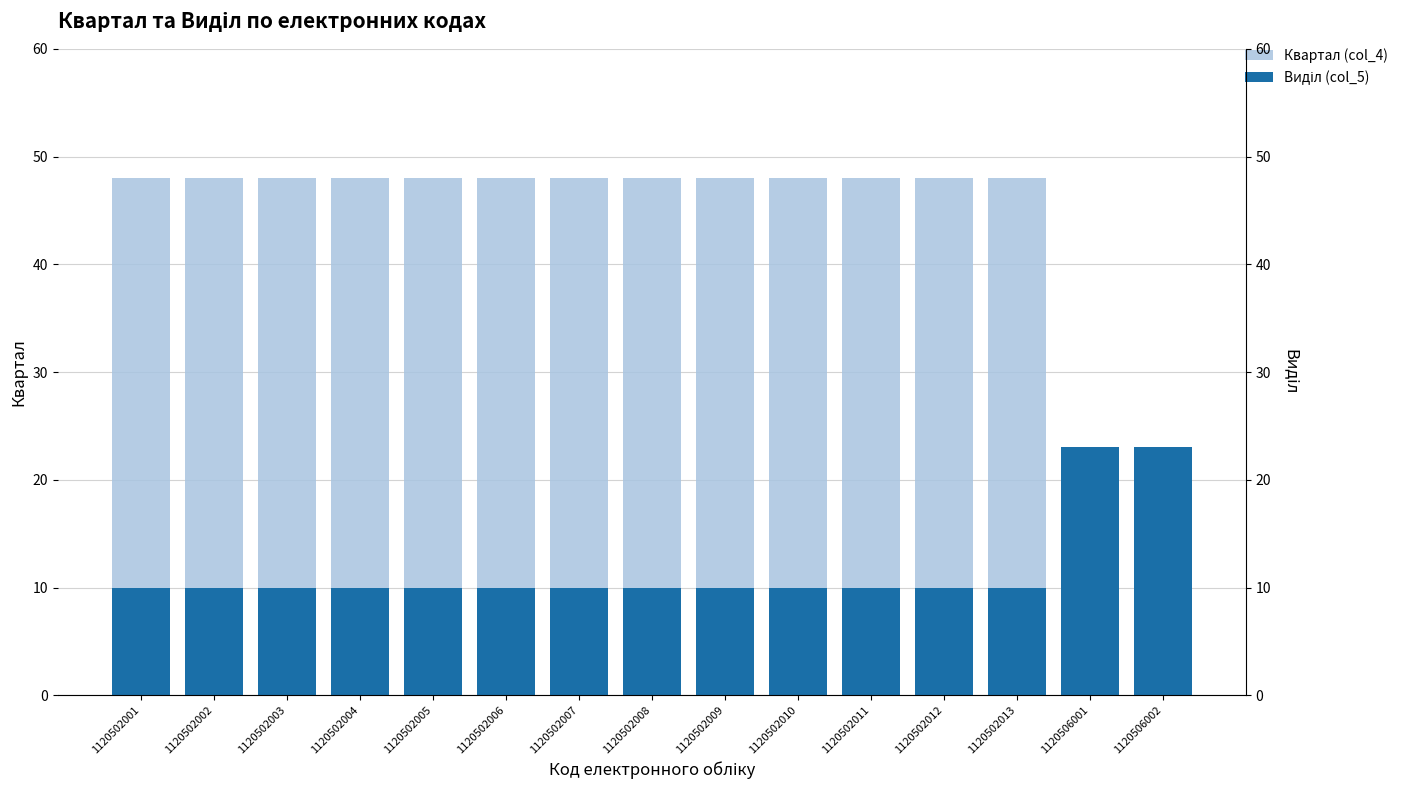

Reading left to right, what are all the values shown in this chart?

Квартал (col_4): 1120502001=48	1120502002=48	1120502003=48	1120502004=48	1120502005=48	1120502006=48	1120502007=48	1120502008=48	1120502009=48	1120502010=48	1120502011=48	1120502012=48	1120502013=48	1120506001=20	1120506002=20
Виділ (col_5): 1120502001=10	1120502002=10	1120502003=10	1120502004=10	1120502005=10	1120502006=10	1120502007=10	1120502008=10	1120502009=10	1120502010=10	1120502011=10	1120502012=10	1120502013=10	1120506001=23	1120506002=23